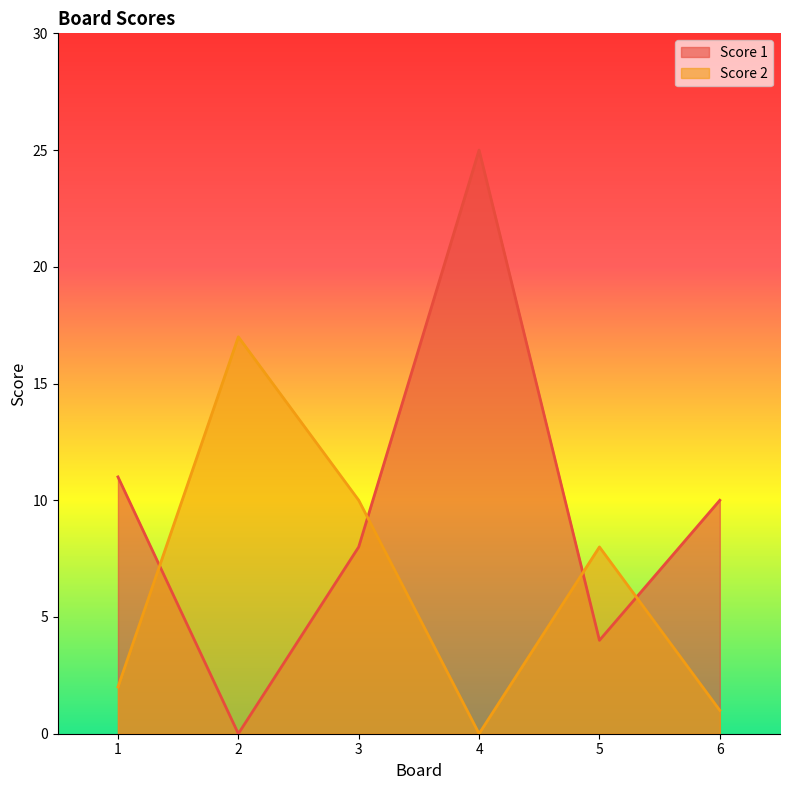

True or false: Score 1 and Score 2 cross at least once.

True